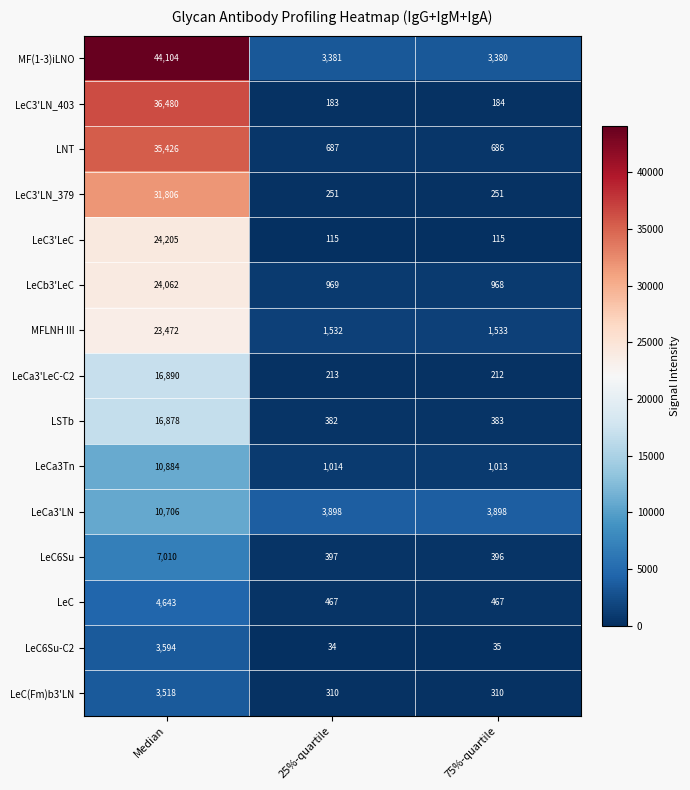

What is the difference between the highest and lowest values at 25%-quartile?

3864